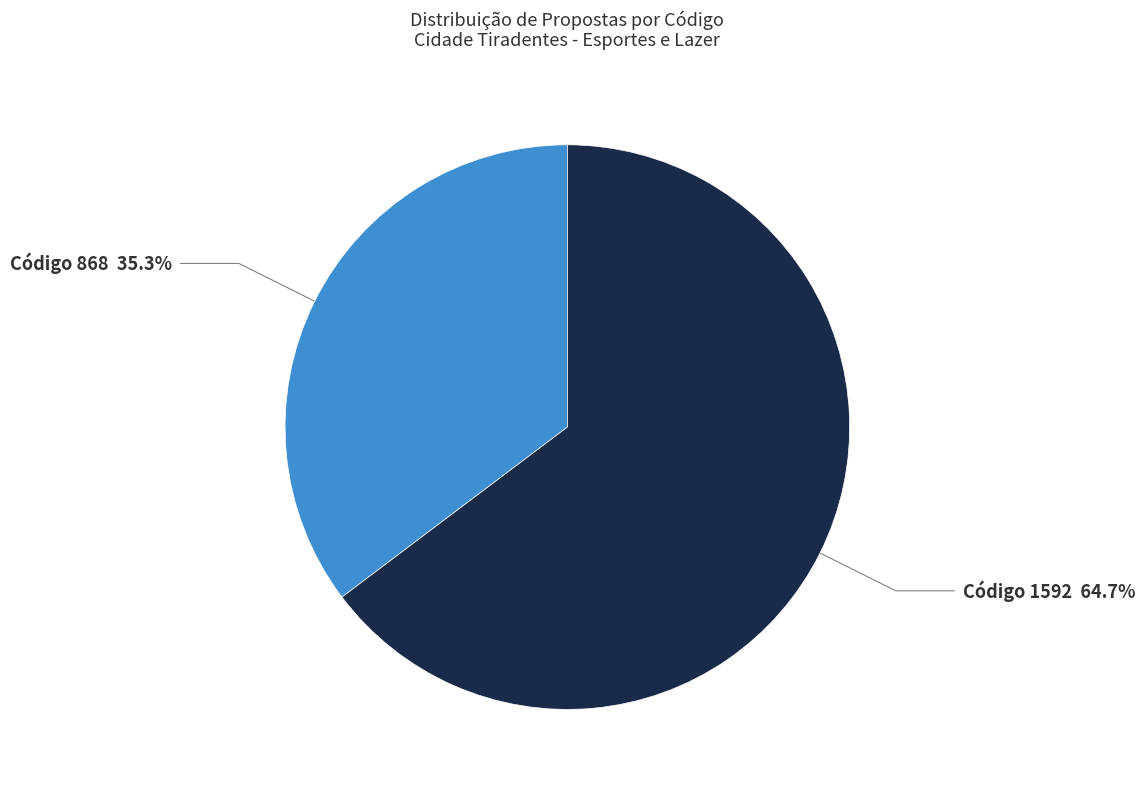

Is there a majority slice in this chart?

Yes